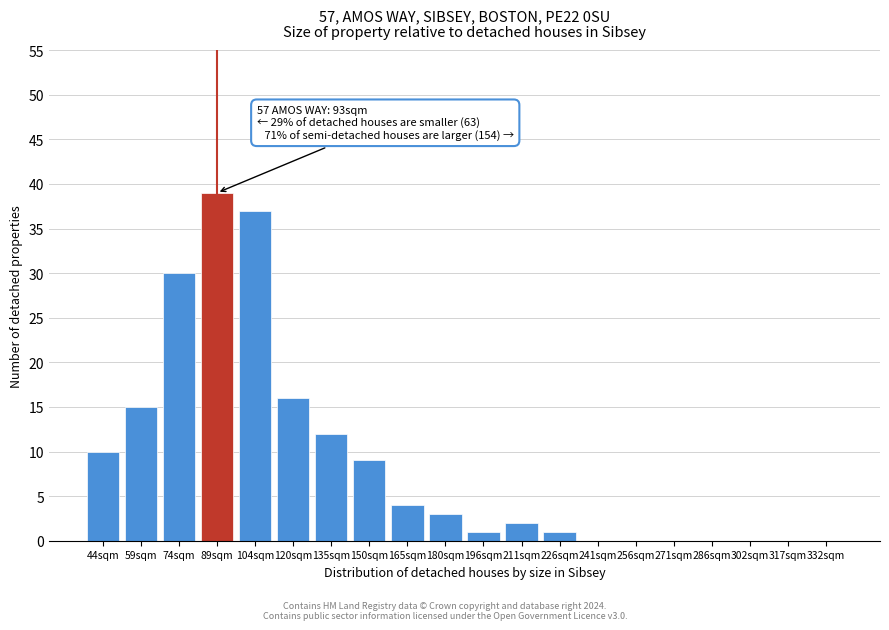

Reading left to right, transcribe all the data shown in this chart.

44sqm=10	59sqm=15	74sqm=30	89sqm=39	104sqm=37	120sqm=16	135sqm=12	150sqm=9	165sqm=4	180sqm=3	196sqm=1	211sqm=2	226sqm=1	241sqm=0	256sqm=0	271sqm=0	286sqm=0	302sqm=0	317sqm=0	332sqm=0